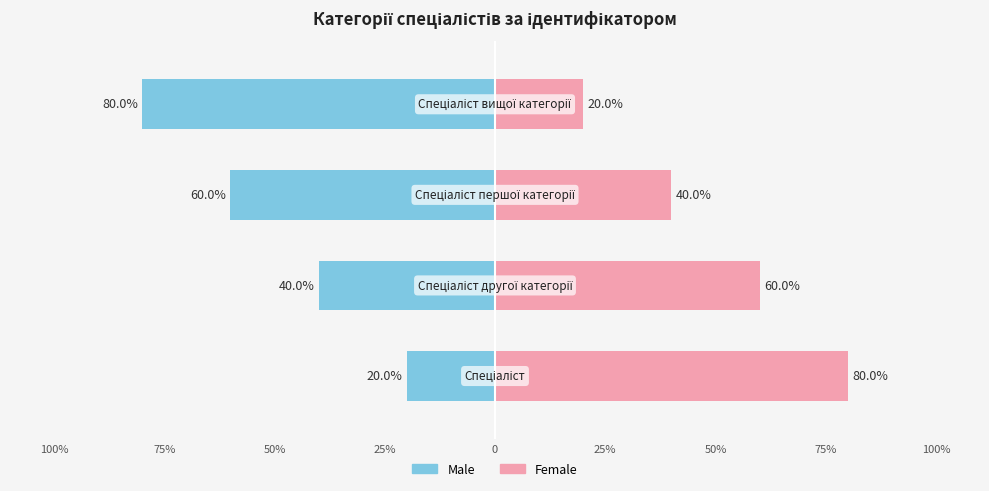

What value does the Female series have at 75%?

60